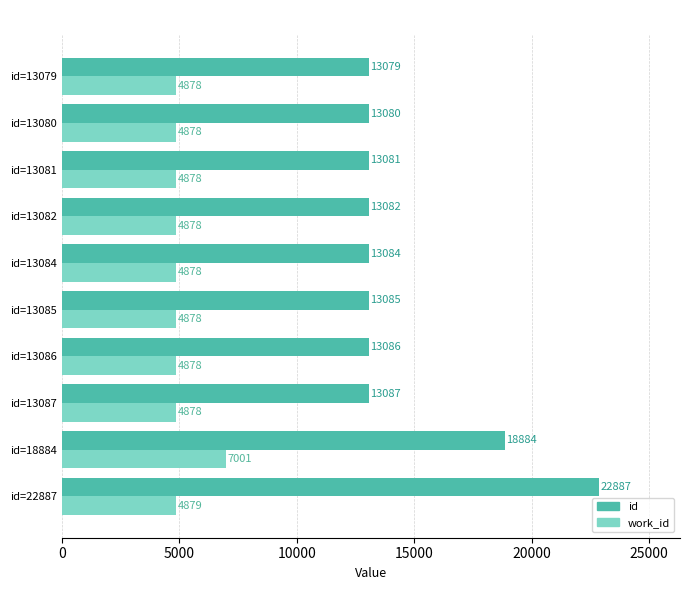

Which series has the largest total across all categories?

id